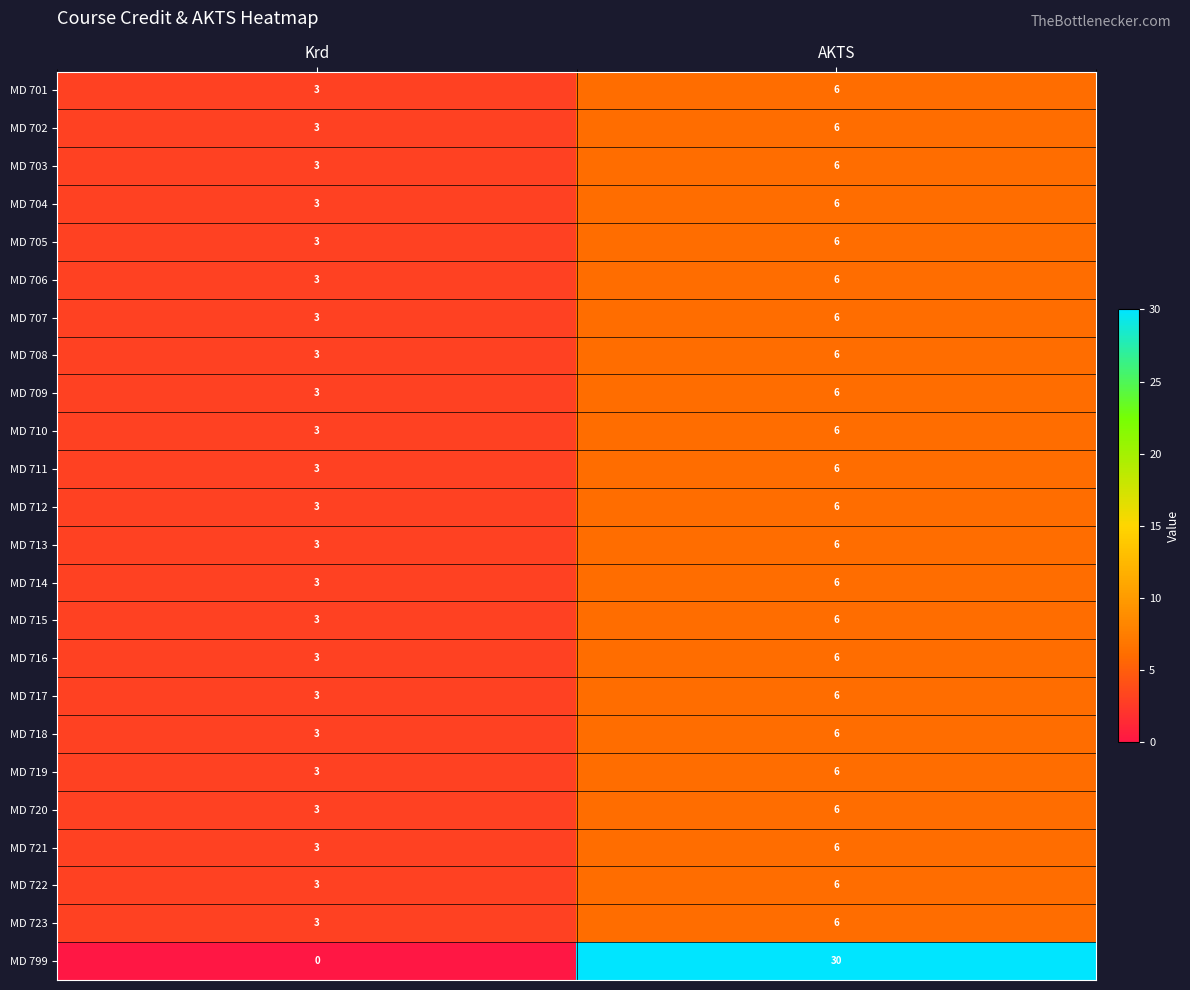

The MD 706 series shows 3 at Krd. True or false?

True